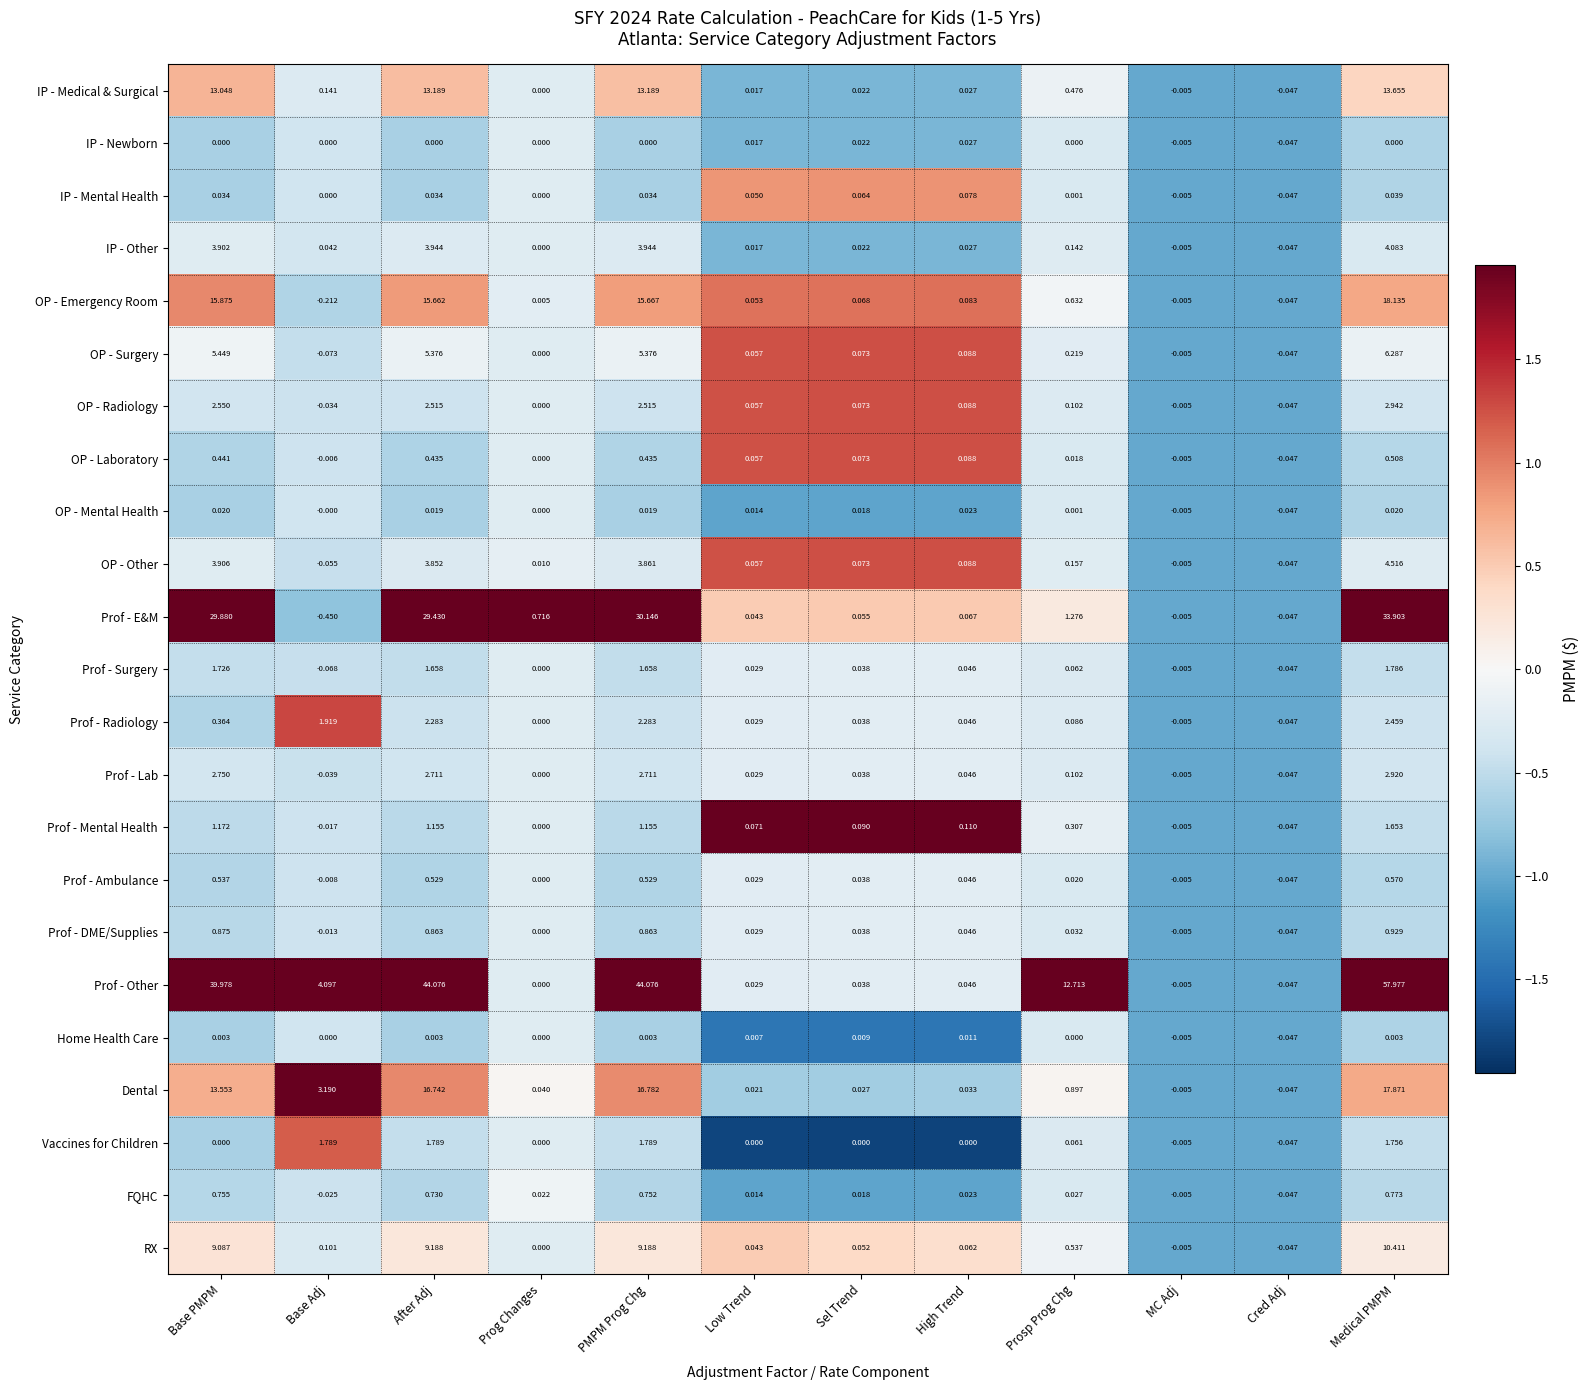

Which series has the widest spread of values?

Prof - Other